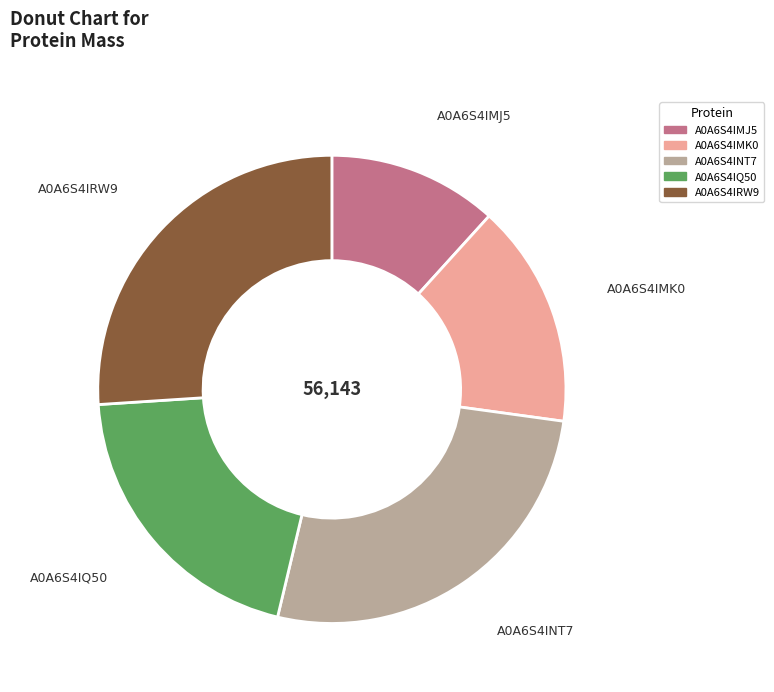

The A0A6S4IMK0 slice represents 15% of the pie. True or false?

True